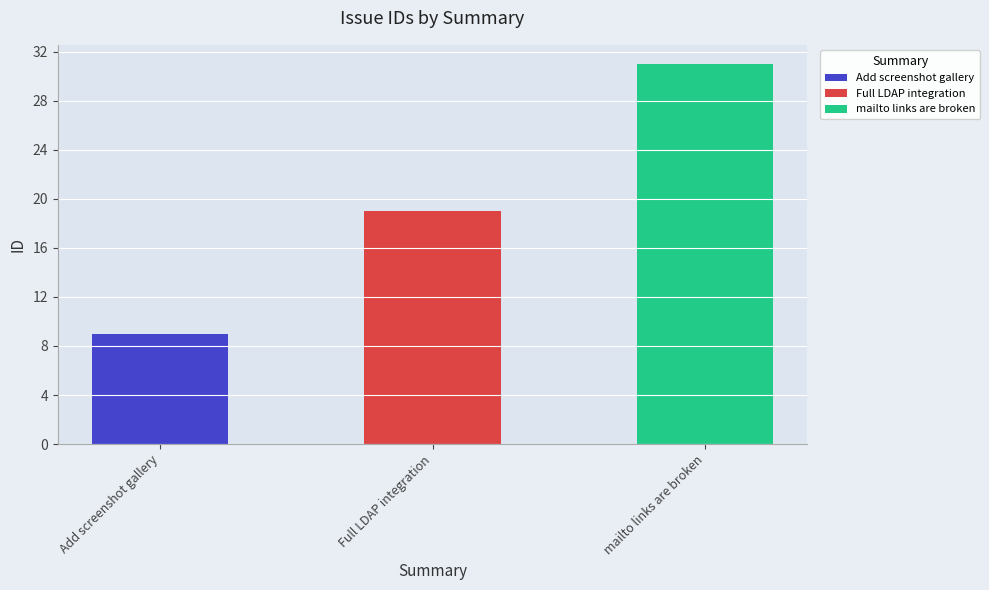

What is the ratio of the value at Full LDAP integration to the value at Add screenshot gallery?

2.1